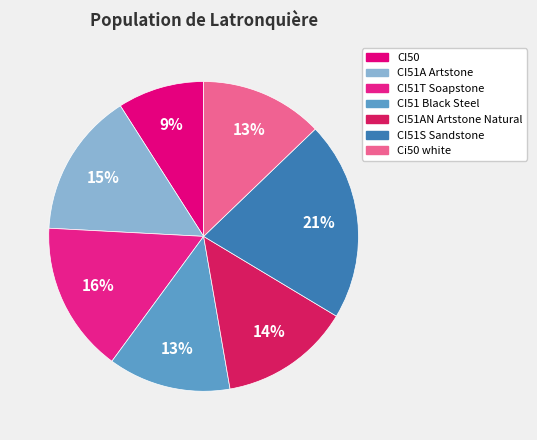

Which has a higher value, CI51 Black Steel or CI51A Artstone?

CI51A Artstone